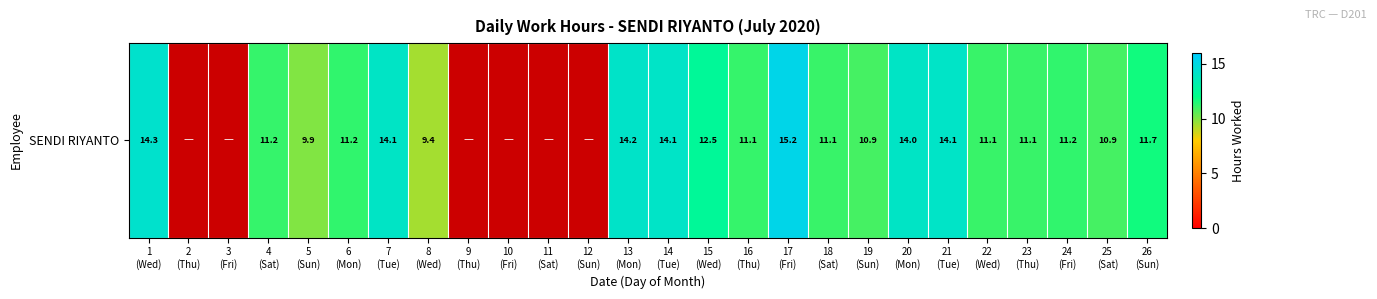

What is the average value?

9.4